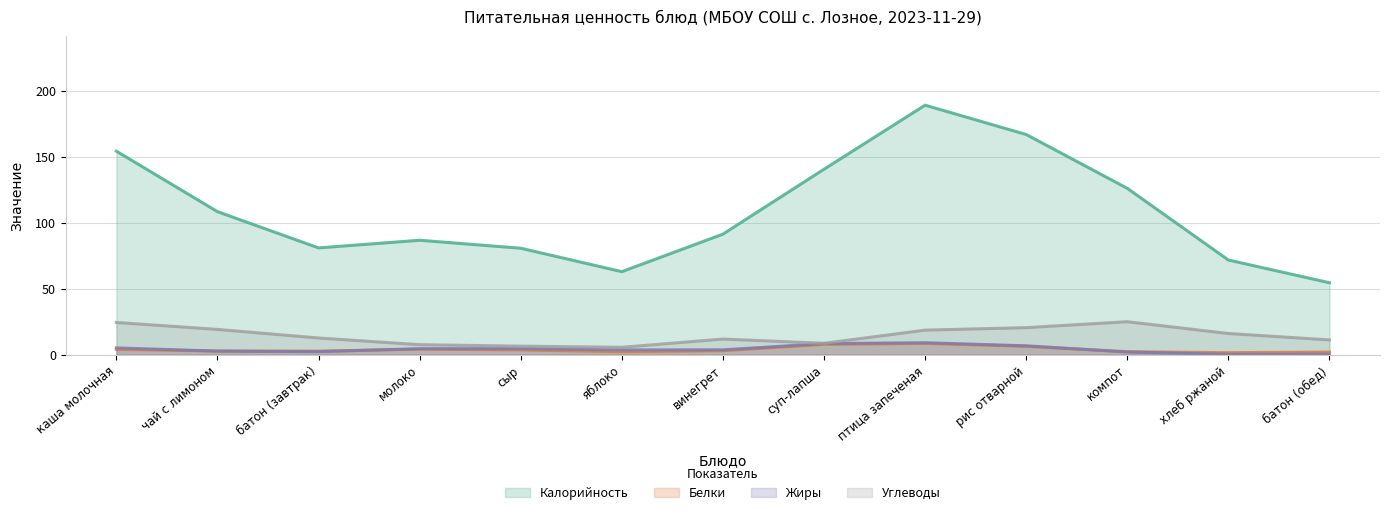

What is the difference between the Калорийность values at рис отварной and сыр?

86.2